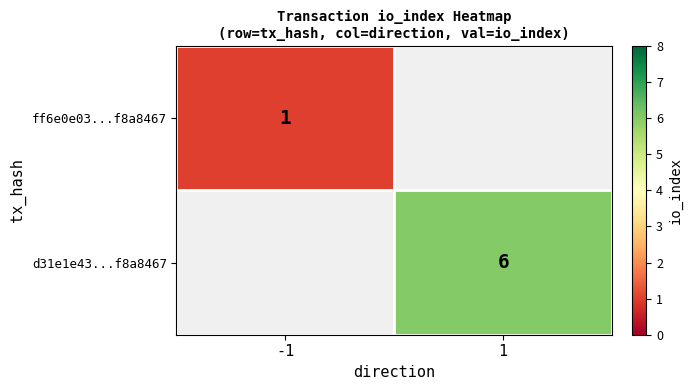

How many categories are shown in the chart?

2